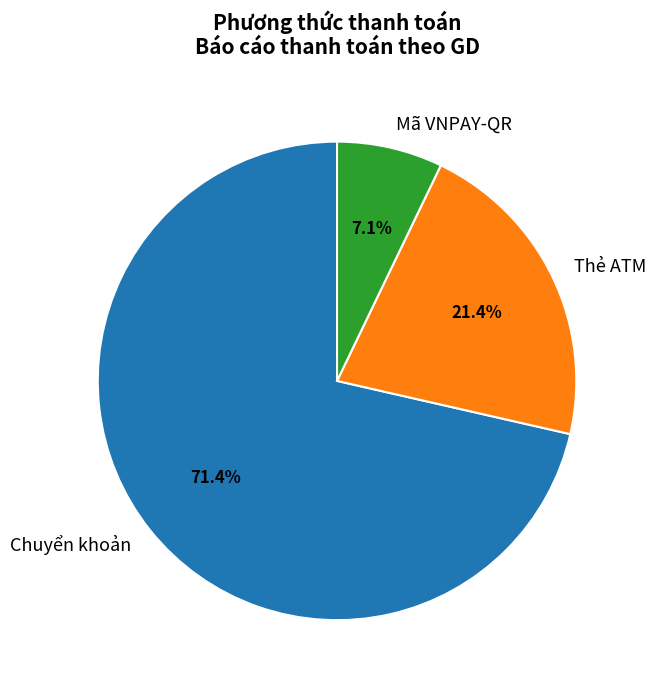

Do Mã VNPAY-QR and Thẻ ATM together represent more than half of the pie?

No